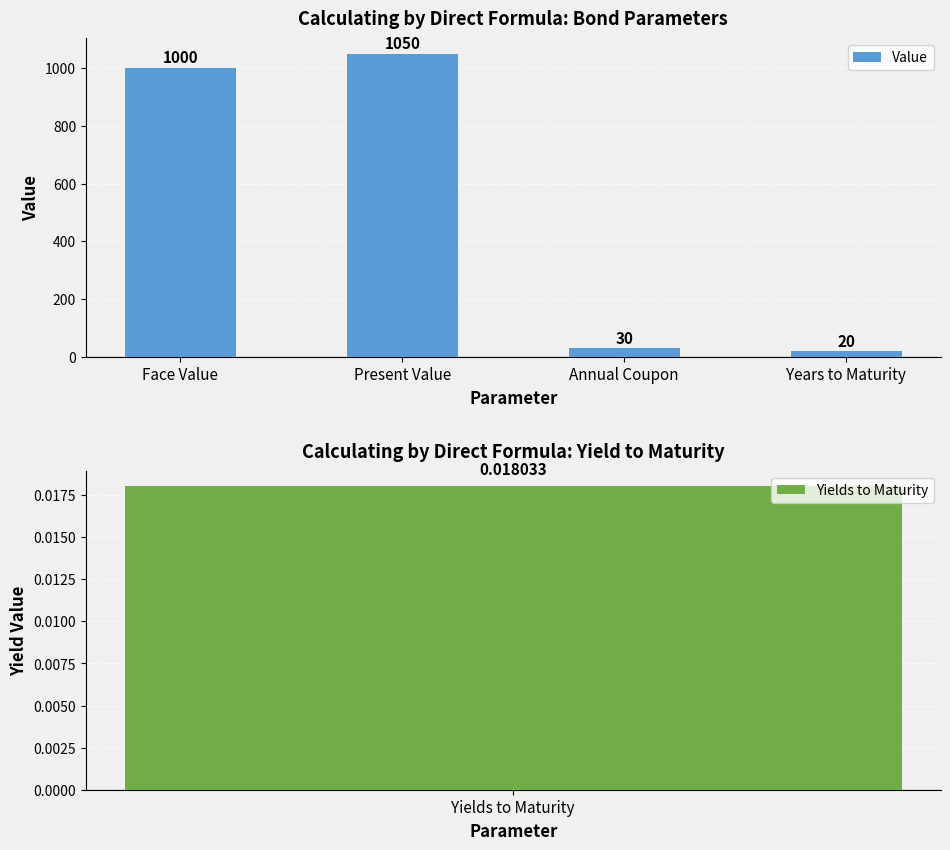

The chart shows a value of 428 at Face Value. True or false?

False